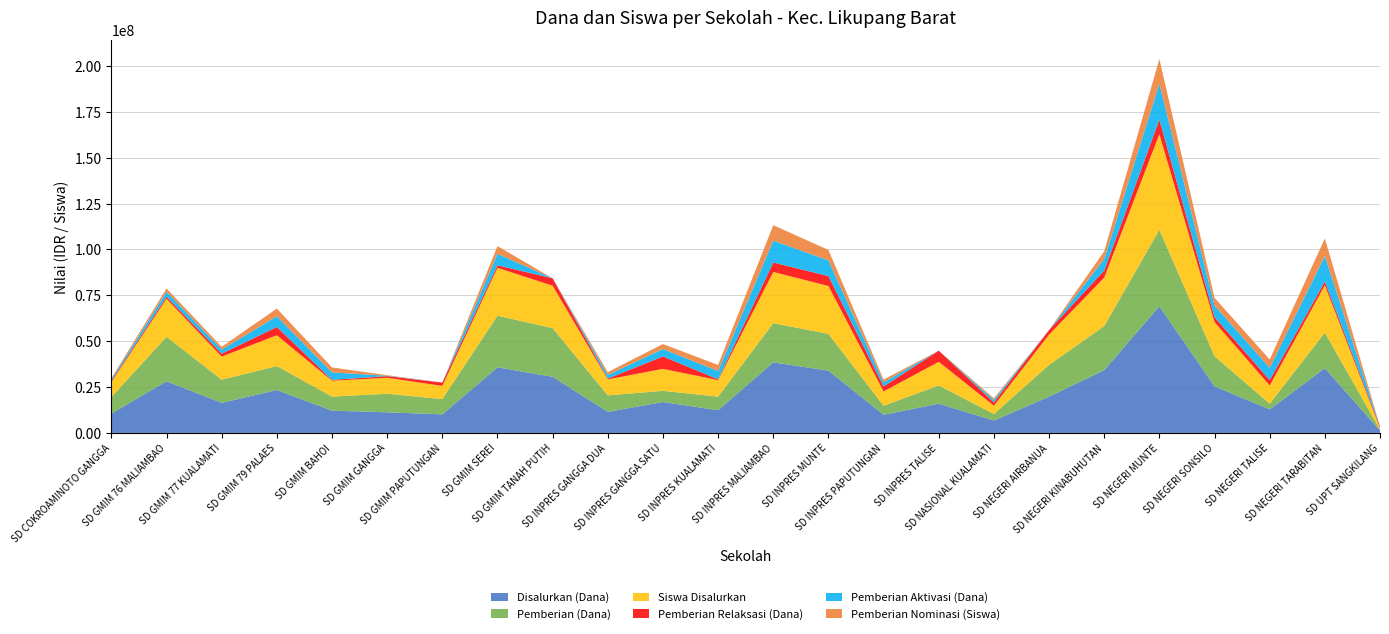

Reading left to right, list all the values displayed in this chart.

Disalurkan (Dana): 10575000	28125000	16425000	23400000	12150000	11250000	10125000	35775000	30600000	11475000	16875000	12375000	38475000	33975000	9900000	15975000	6750000	19800000	34200000	69075000	25425000	12825000	35325000	1350000
Pemberian (Dana): 9000000	24300000	12600000	13050000	7650000	10125000	8325000	28125000	26550000	9000000	6075000	7425000	21375000	20025000	4950000	9900000	3600000	17325000	24075000	41625000	16425000	3150000	19350000	450000
Siswa Disalurkan: 27	69	42	56	29	29	24	87	77	29	40	30	93	87	26	43	15	55	88	174	62	33	86	3
Pemberian Relaksasi (Dana): 675000	1125000	1575000	4500000	450000	900000	1800000	1350000	4050000	450000	6750000	450000	5175000	5400000	2700000	6075000	1800000	2475000	3825000	7875000	2700000	2925000	2025000	900000
Pemberian Aktivasi (Dana): 900000	2700000	2250000	5850000	4050000	225000	0	6300000	0	2025000	4050000	4500000	11925000	8550000	2250000	0	1350000	0	6300000	19575000	6300000	6750000	13950000	0
Pemberian Nominasi (Siswa): 2	6	5	14	9	1	0	14	0	5	9	11	28	19	5	0	3	0	14	45	14	15	32	0